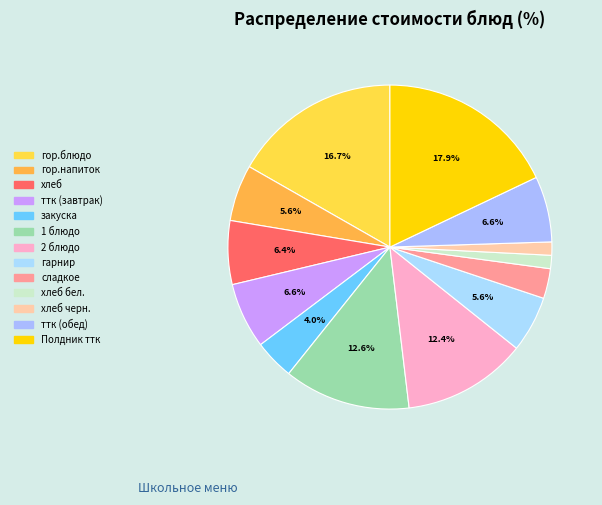

To the nearest percent, what is the average slice percentage?

8%